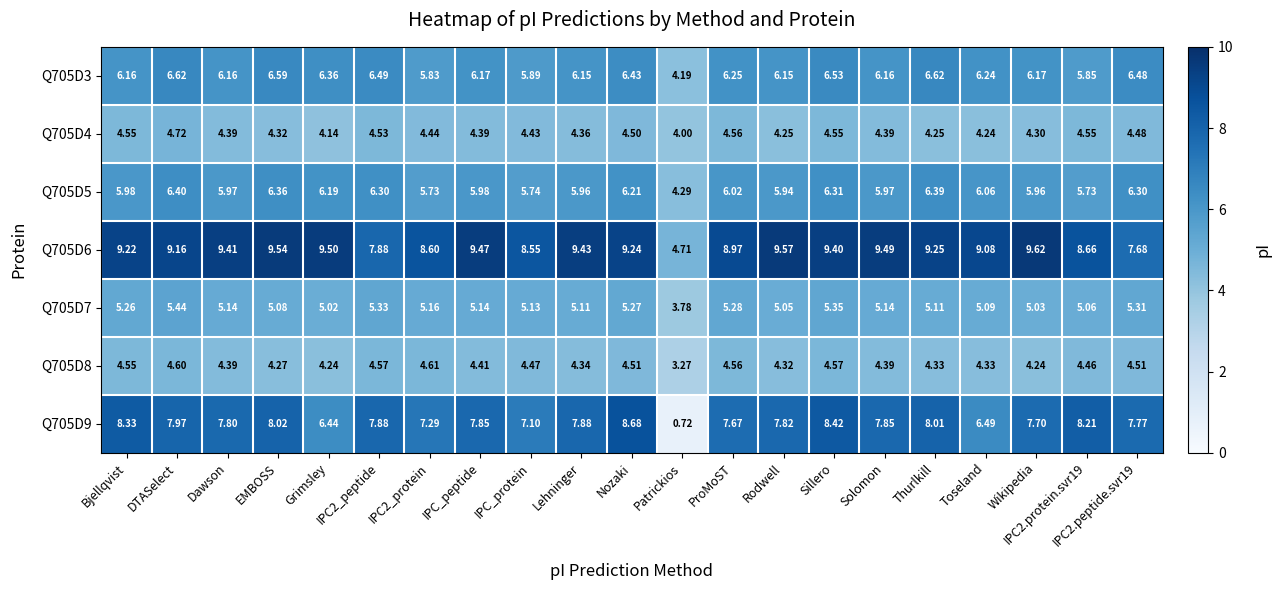

Is the value of Q705D5 at EMBOSS greater than the value of Q705D8 at Grimsley?

Yes